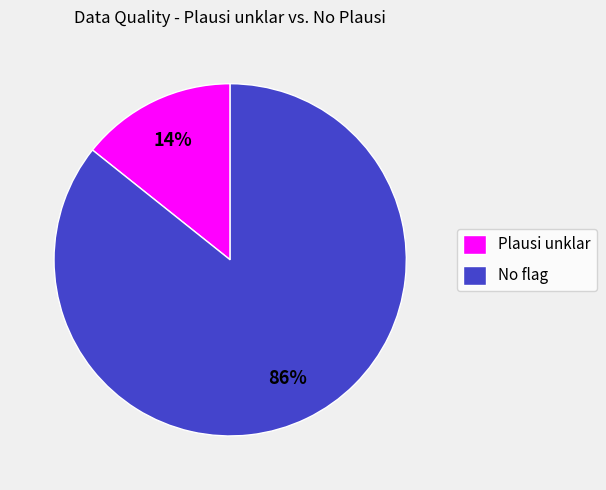

Which has a higher value, Plausi unklar or No flag?

No flag